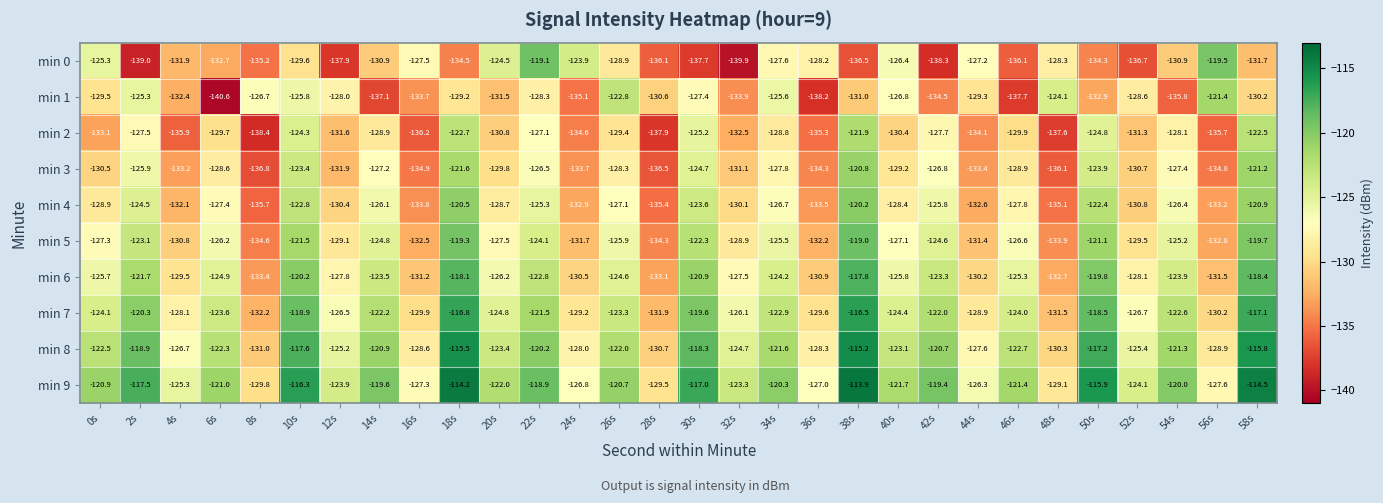

At 14s, list the series in order from largest to smallest.

min 9, min 8, min 7, min 6, min 5, min 4, min 3, min 2, min 0, min 1